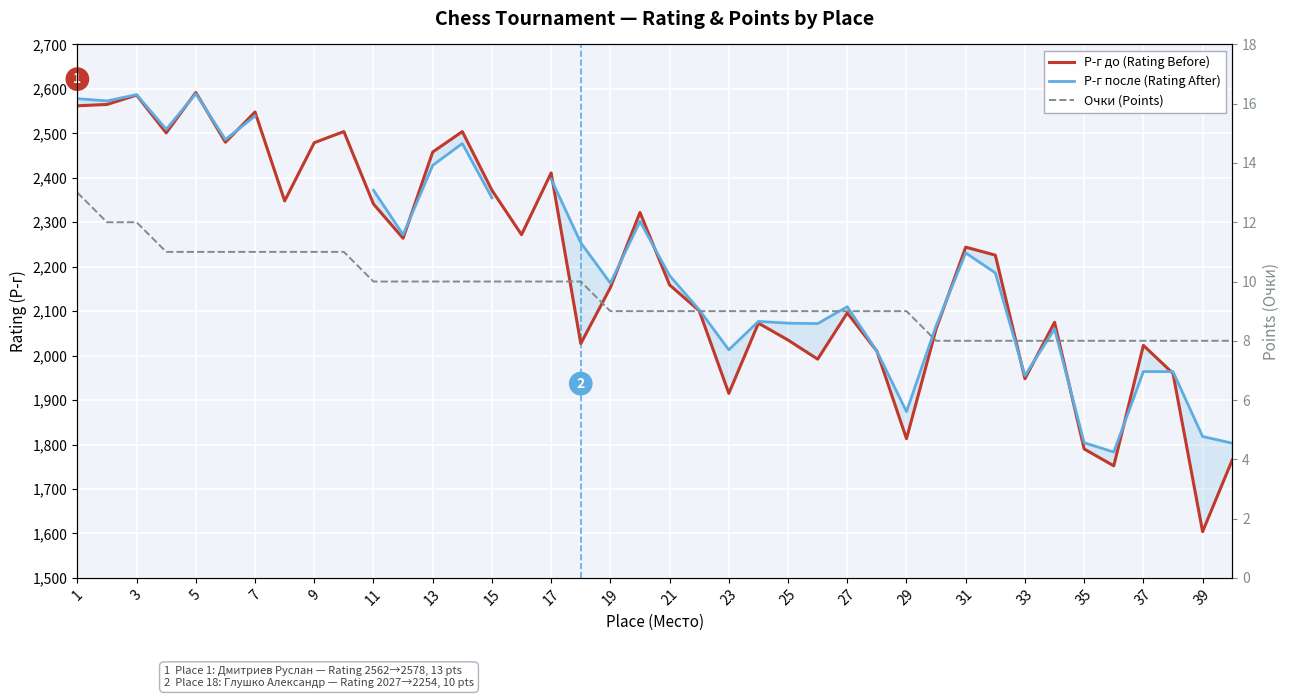

The Р-г до (Rating Before) series shows 700.3 at 19. True or false?

False